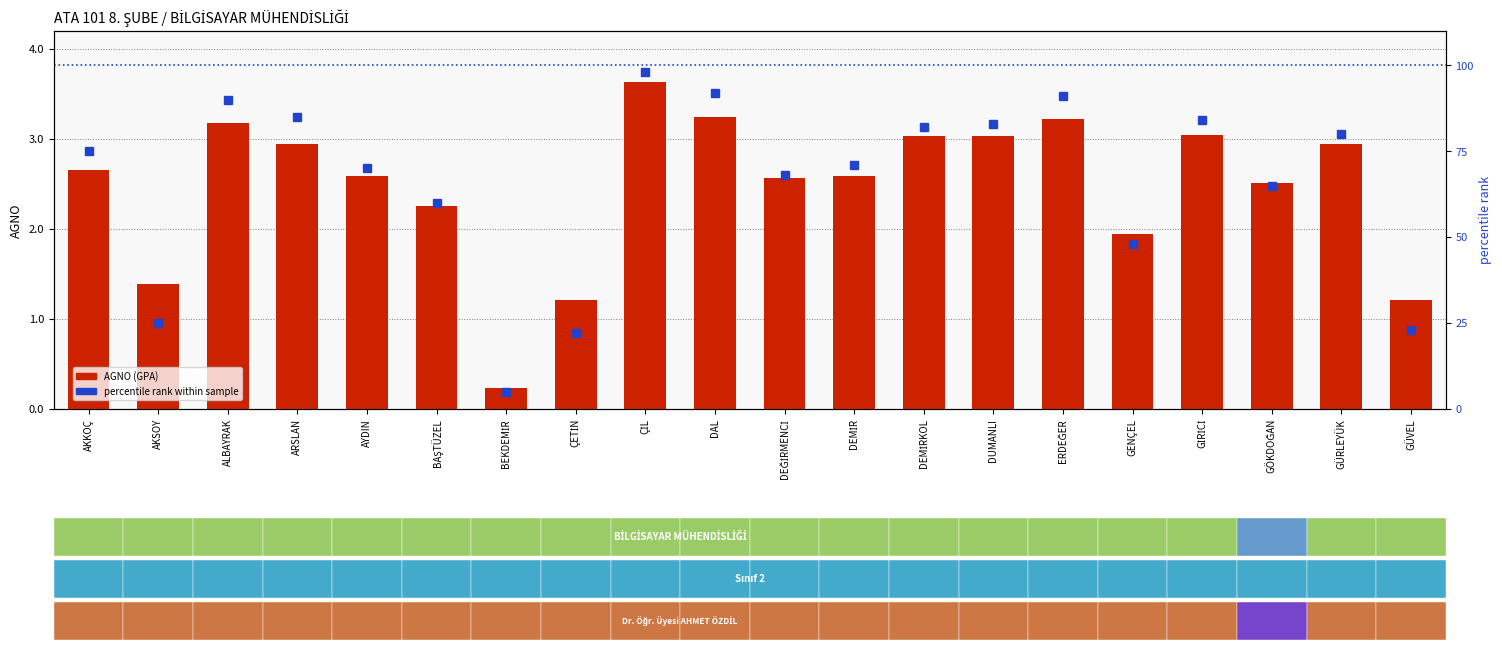

At ARSLAN, list the series in order from smallest to largest.

AGNO (GPA), percentile rank within sample